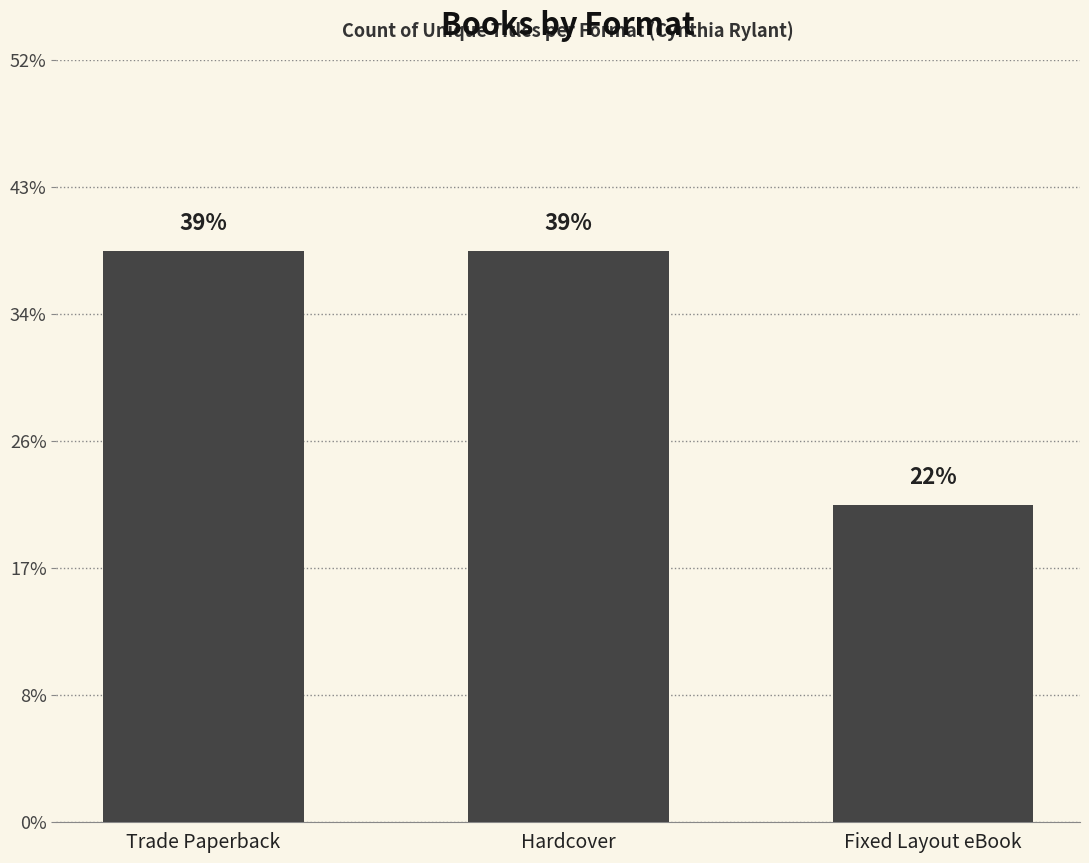

What is the label of the 3rd bar from the right?

Trade Paperback